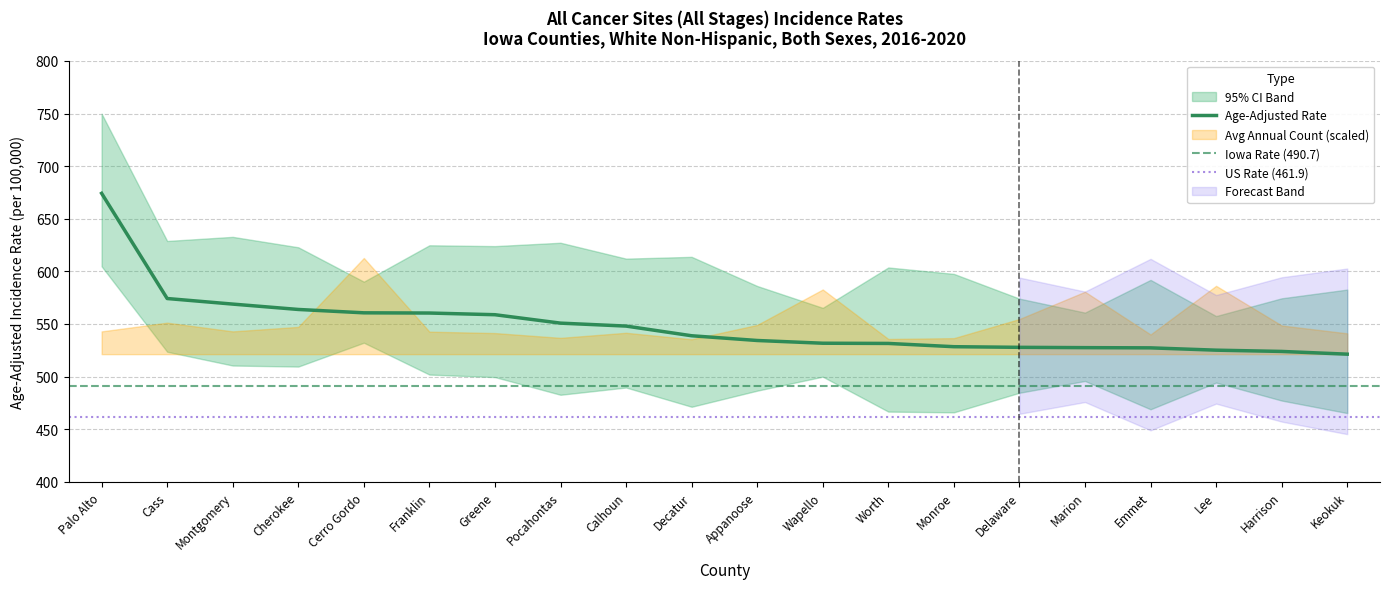

What is the label of the 7th point from the right?

Monroe